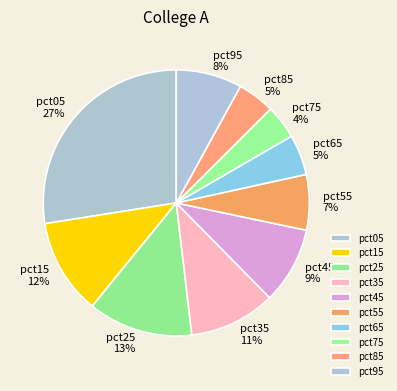

What is the largest slice in the pie chart?

pct05